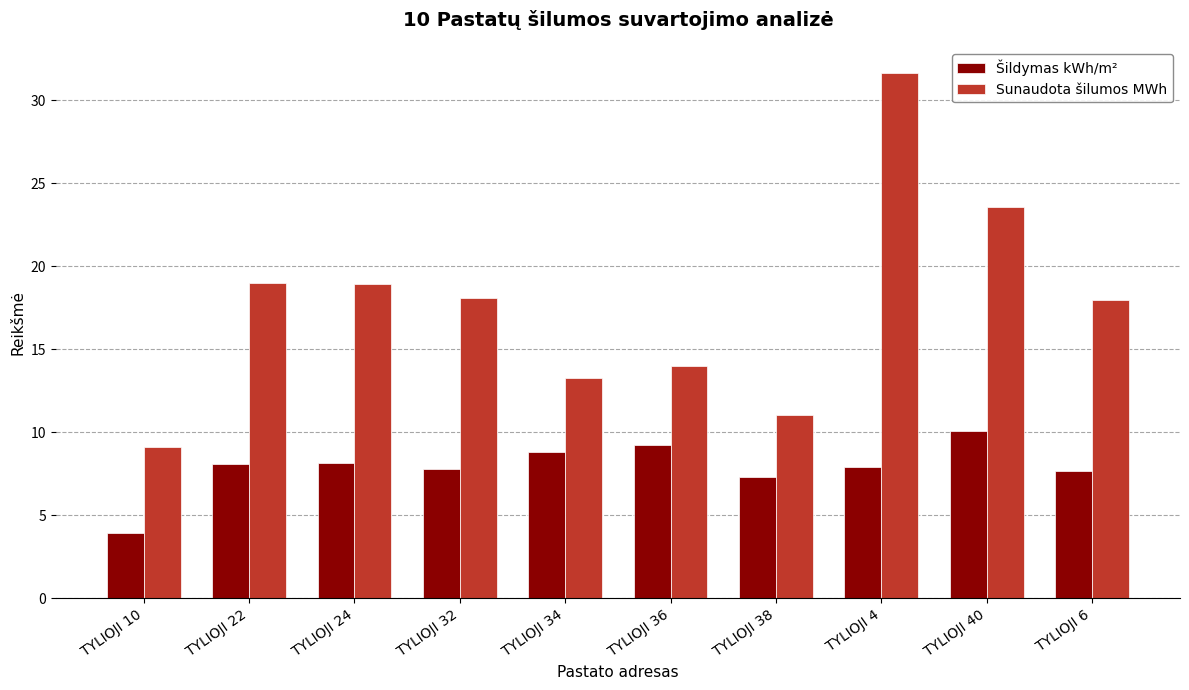

What is the spread (max minus min) of values at TYLIOJI 40?

13.5